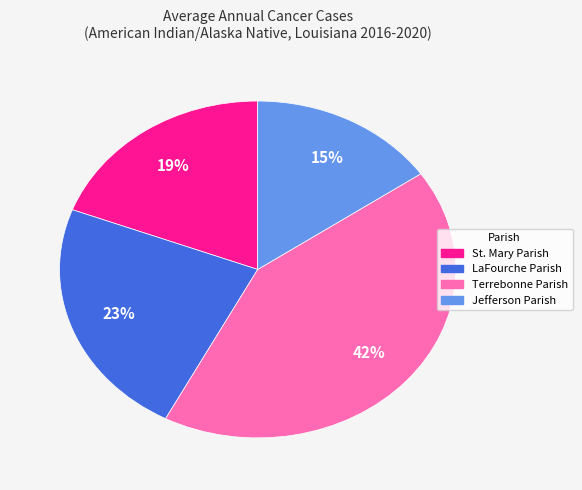

Rank the categories by value from lowest to highest.

Jefferson Parish, St. Mary Parish, LaFourche Parish, Terrebonne Parish